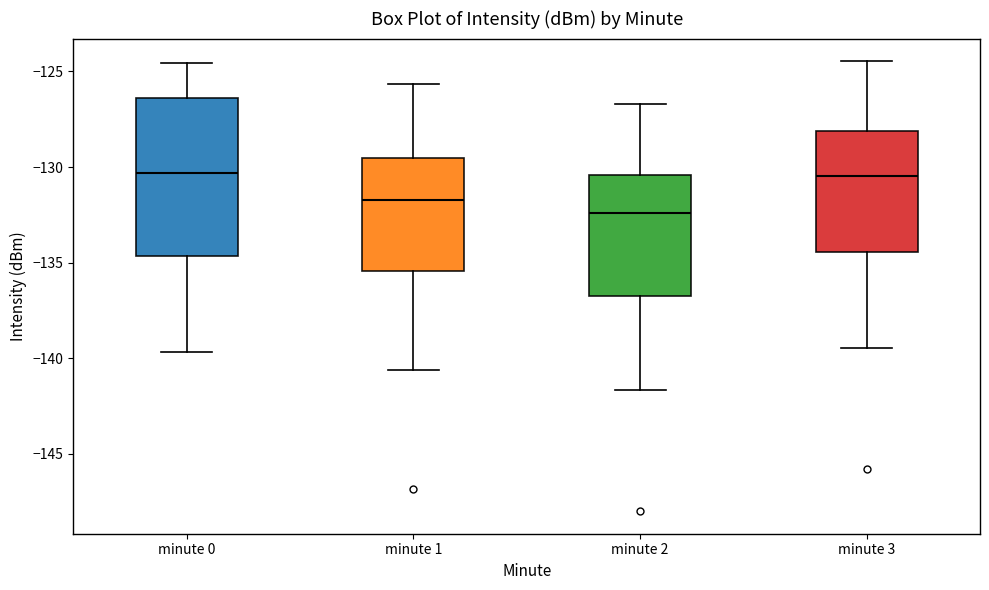

Comparing the boxes themselves (not the whiskers), which one is the tallest?

minute 0